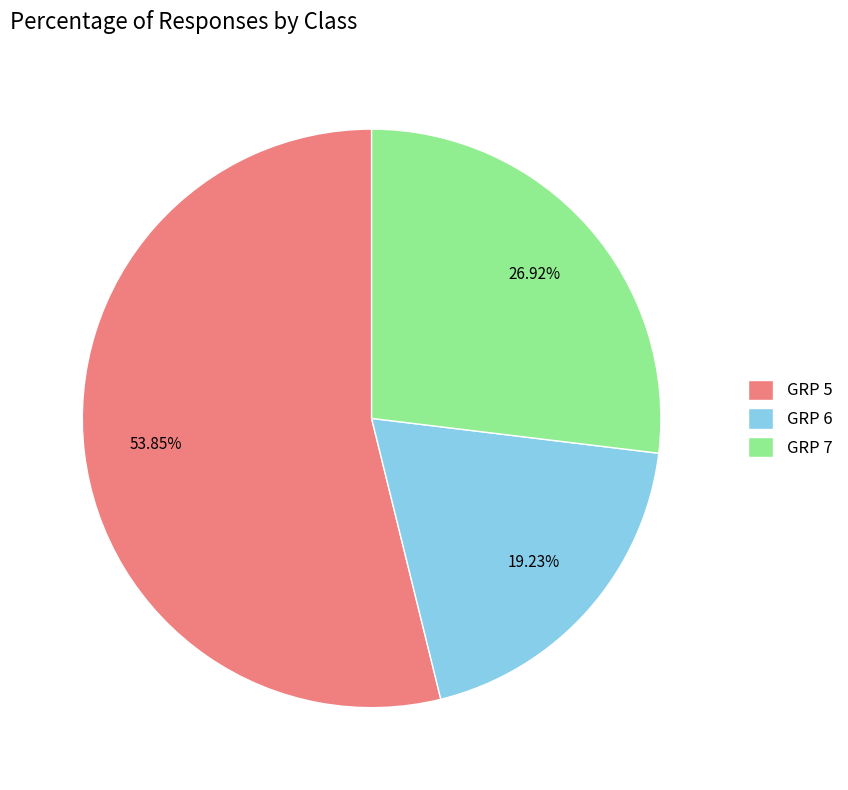

To the nearest percent, what is the difference between the largest and smallest slice percentages?

35%